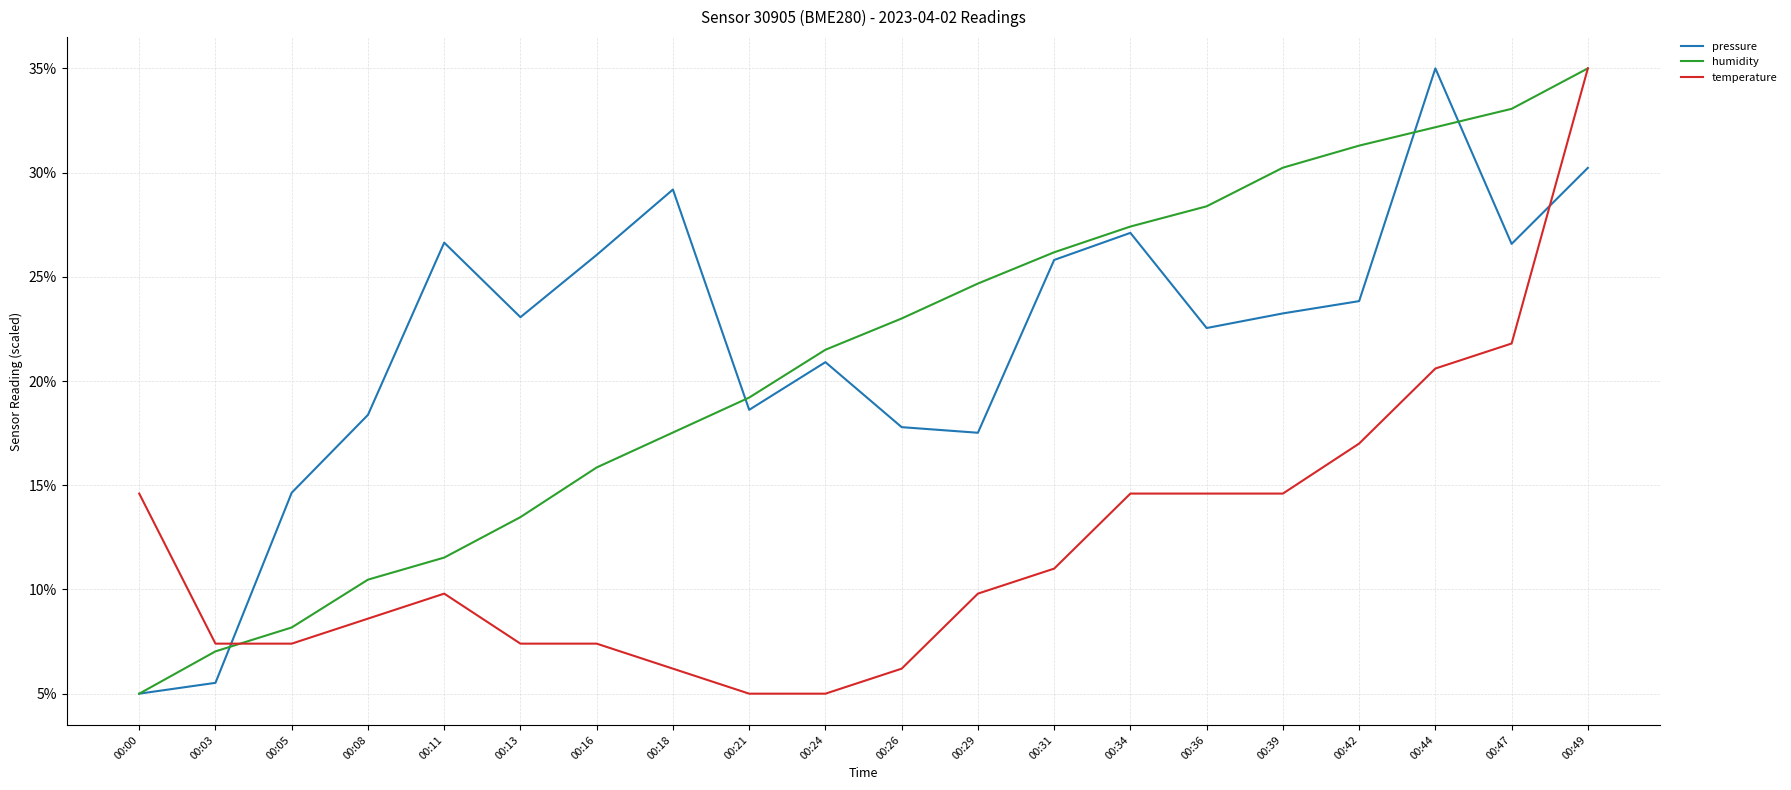

Which series has the largest total across all categories?

pressure